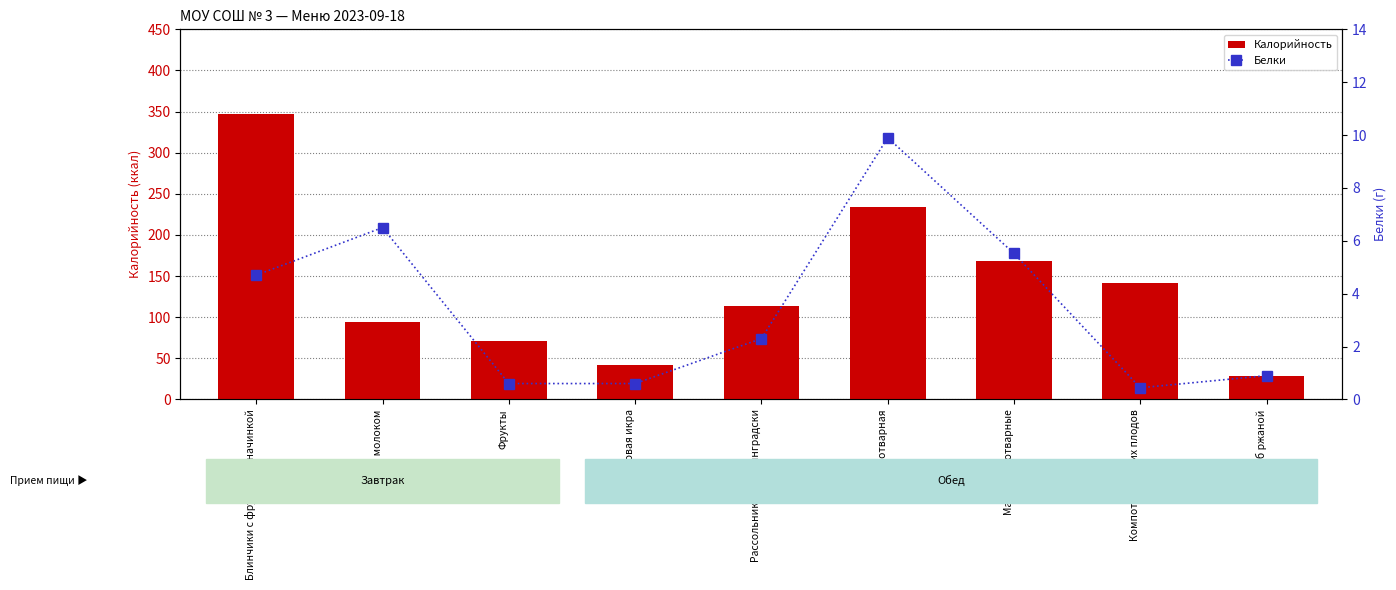

At which label is Калорийность closest to 187?

Макароны отварные